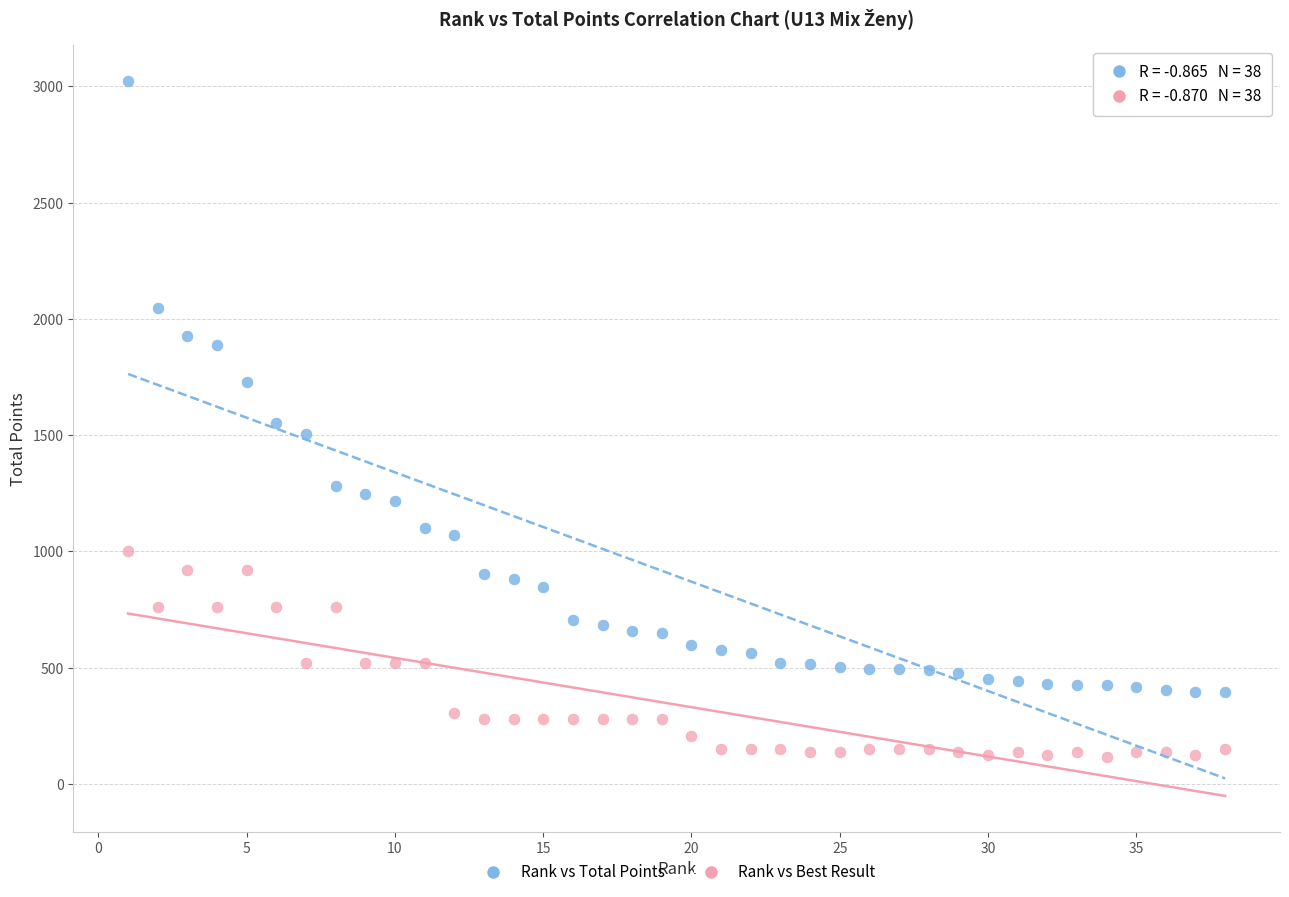

Which series reaches the minimum Y coordinate?

Rank vs Best Result